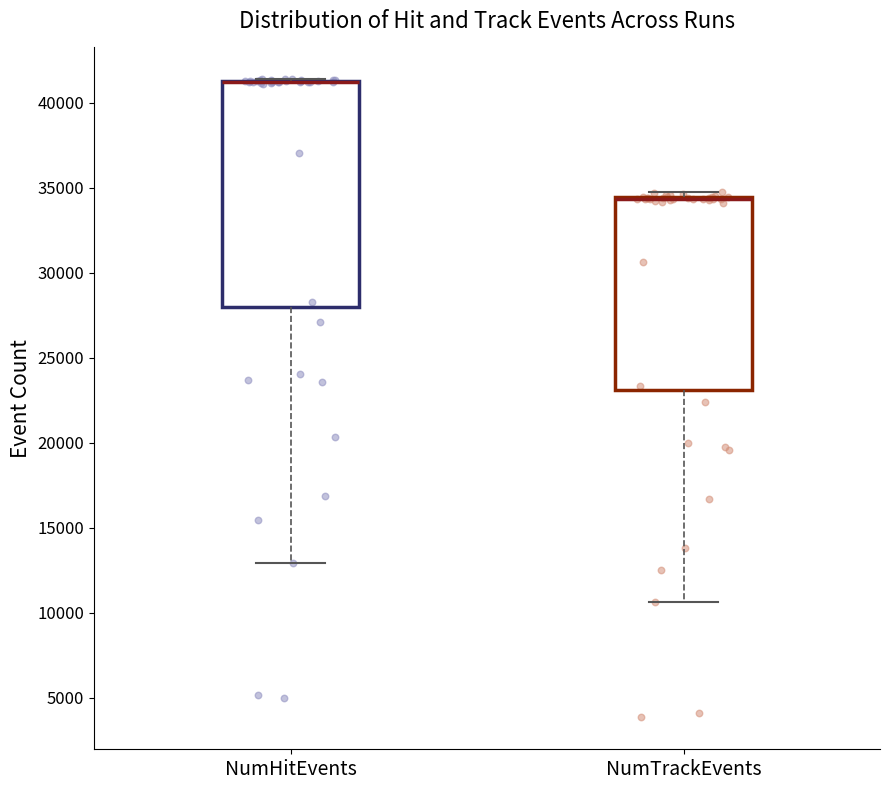

Reading left to right, transcribe this box plot: for each box, give where its median line is, the range the box spans, and where its two whiskers end, as read against the y-axis. The values are not printed on the chart, so give them approximately, as read against the axis.

NumHitEvents: median 41000 (drawn on the box's upper edge), box 28000 to 41500, whiskers 13000 to 41500
NumTrackEvents: median 34500 (drawn on the box's upper edge), box 23000 to 34500, whiskers 10500 to 34500 (just above the box's upper edge)